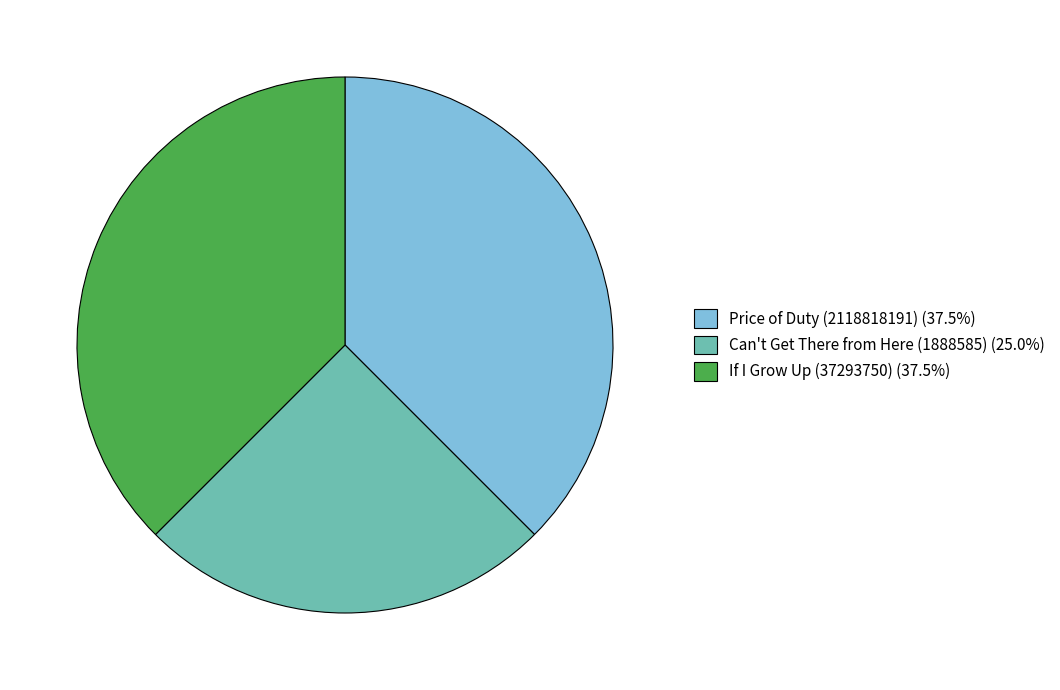

Do Price of Duty (2118818191) (37.5%) and Can't Get There from Here (1888585) (25.0%) together represent more than half of the pie?

Yes